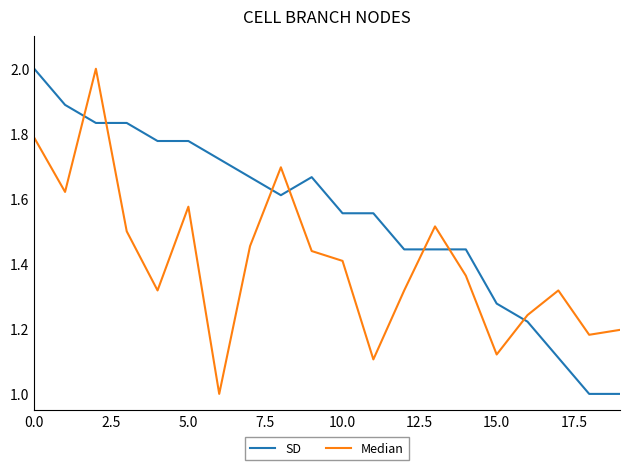

List the series in order of their overall mean, lowest first.

Median, SD